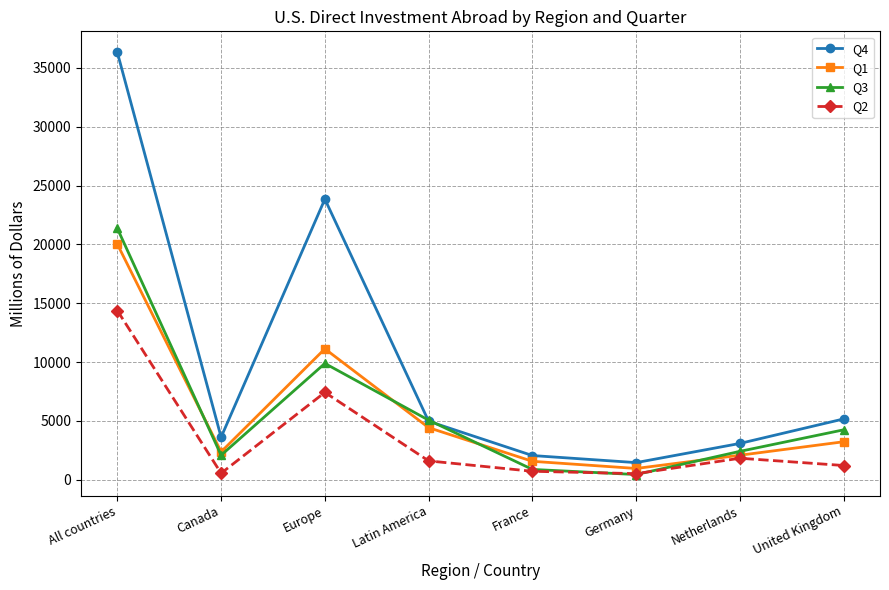

Is the value of Q4 at All countries greater than the value of Q1 at Germany?

Yes